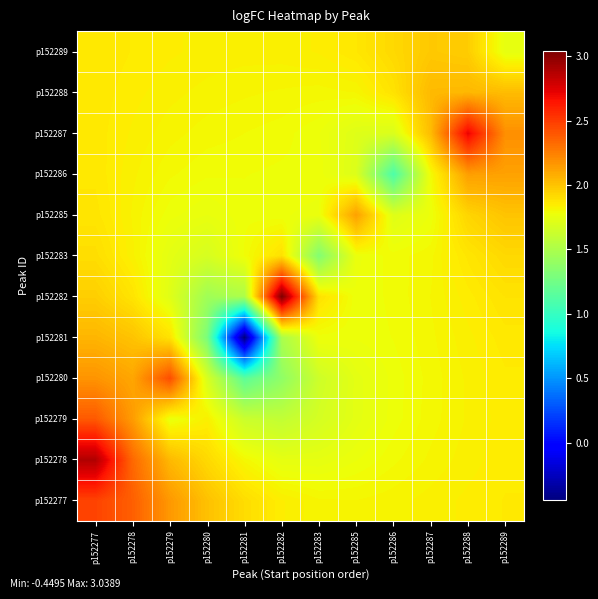

Which category has the highest value across all series?

p152282